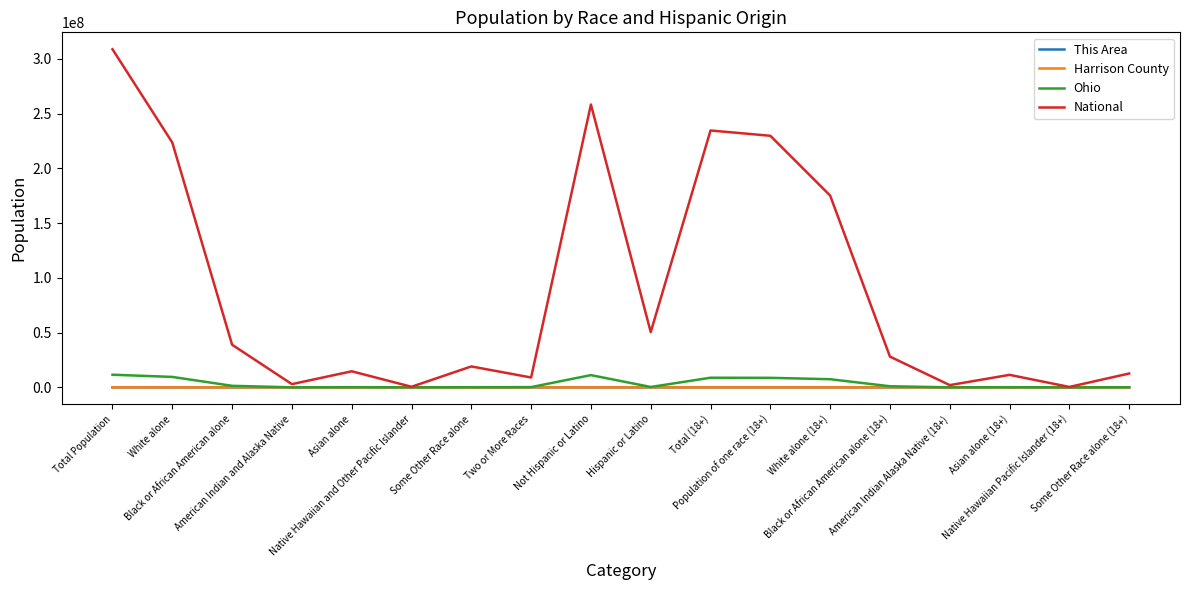

Which series has the largest range (max minus min)?

National